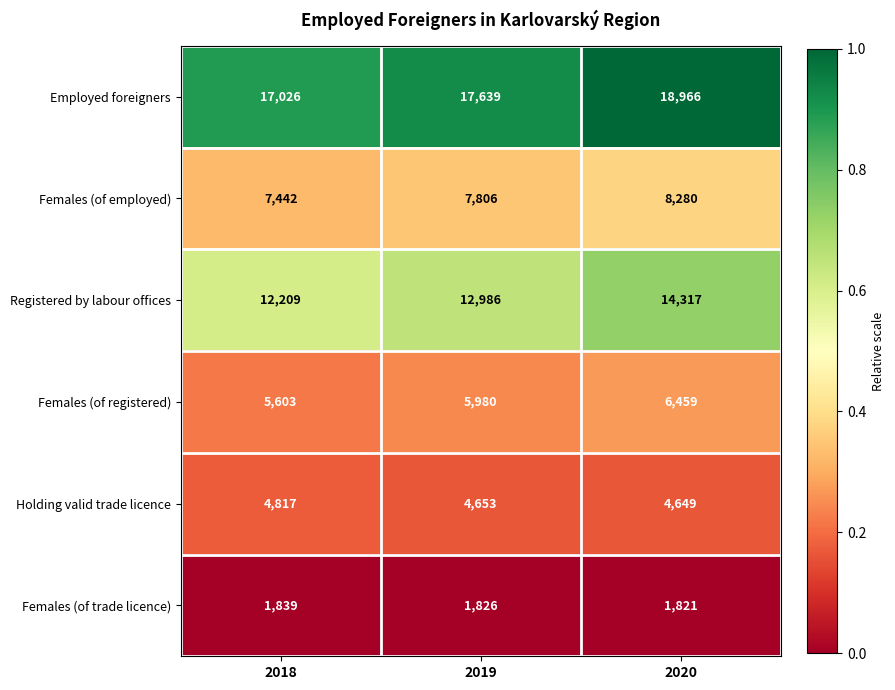

Read the Employed foreigners value at 2020, to the nearest 50.

18950